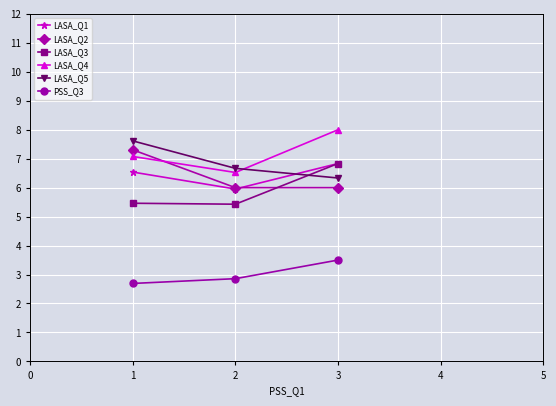

The LASA_Q2 series shows 6.0 at 3. True or false?

True